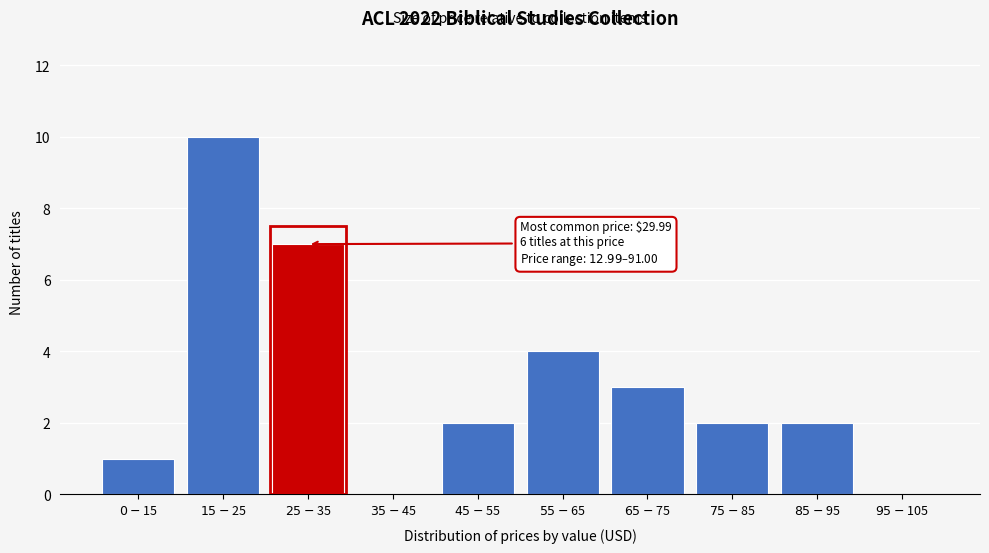

What is the maximum value shown in the chart?

10